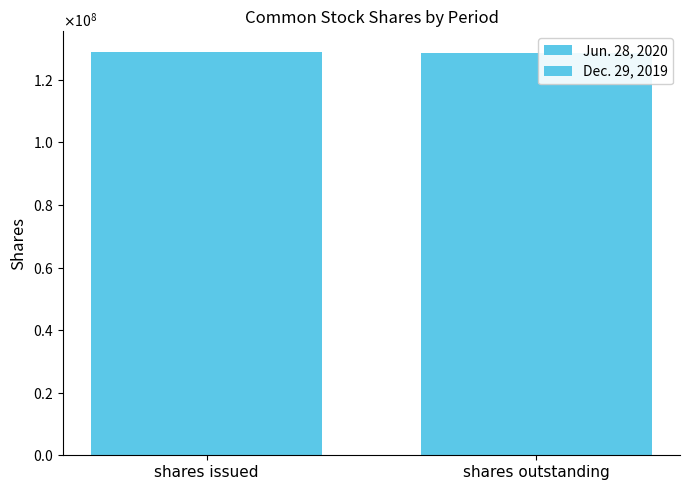

Are the bars horizontal?

No